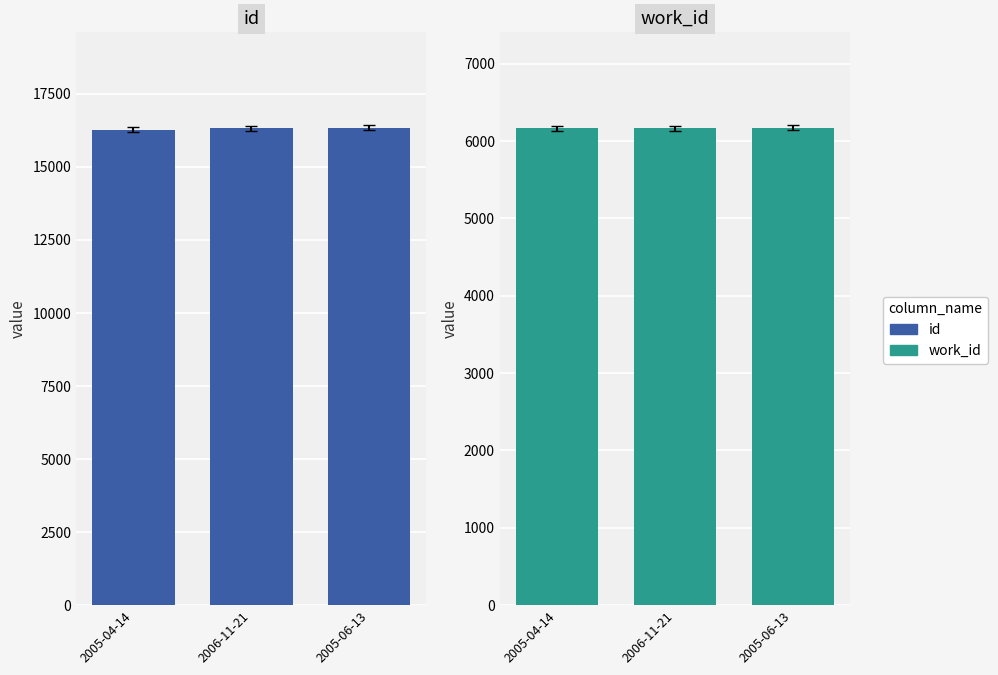

Which category has the lowest value in the id series?

2005-04-14